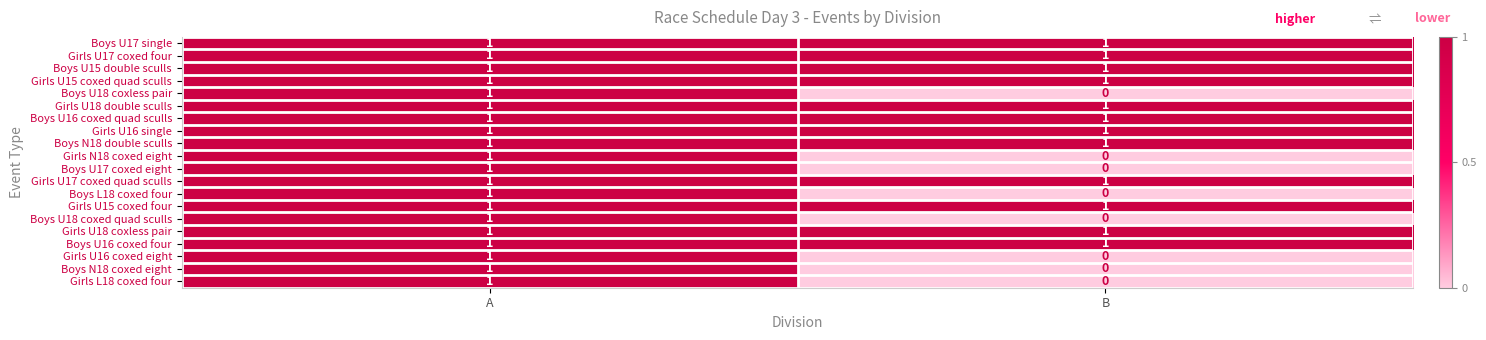

Where is Girls U16 coxed eight nearest to the value 0?

B